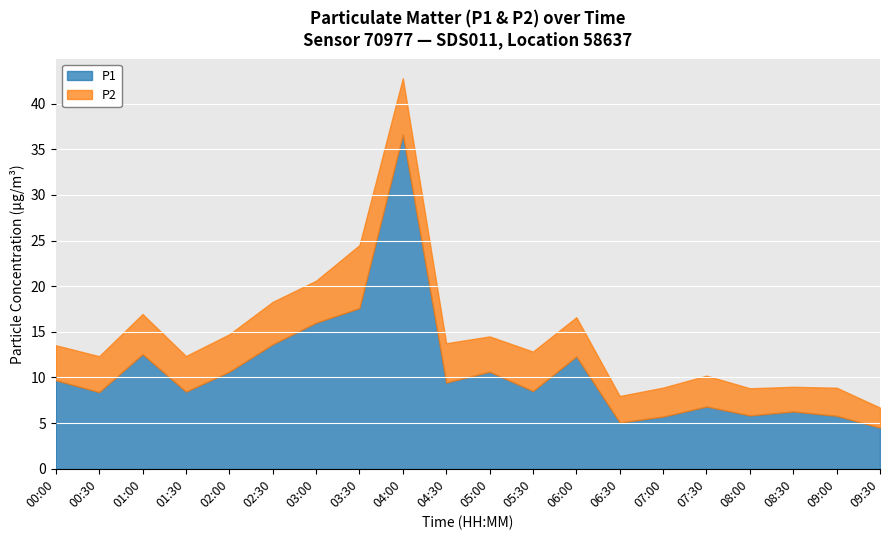

How many lines are shown in the chart?

2